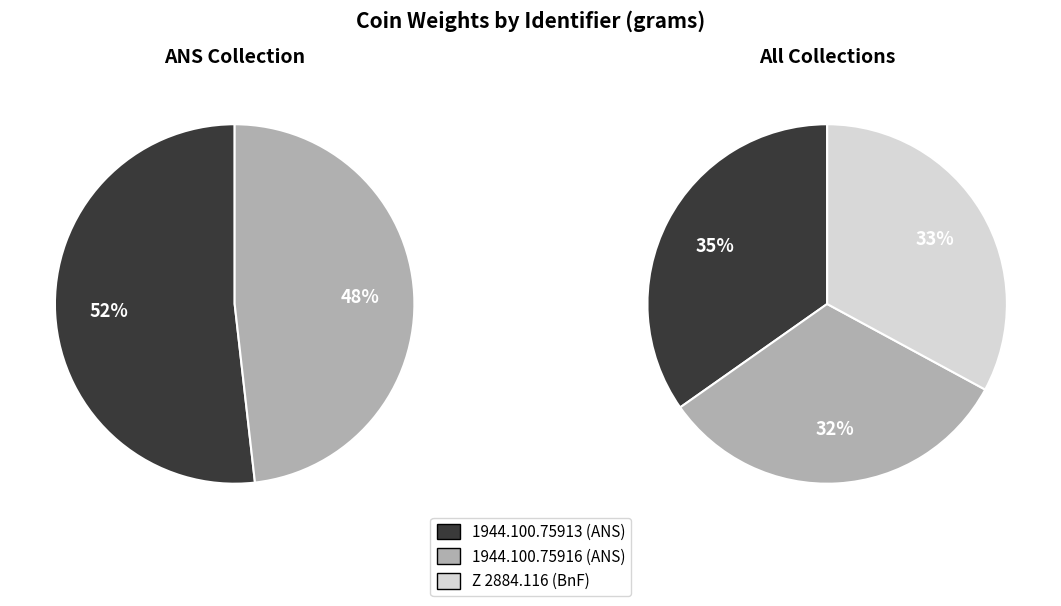

Does 1944.100.75913 account for over 50% of the chart?

No